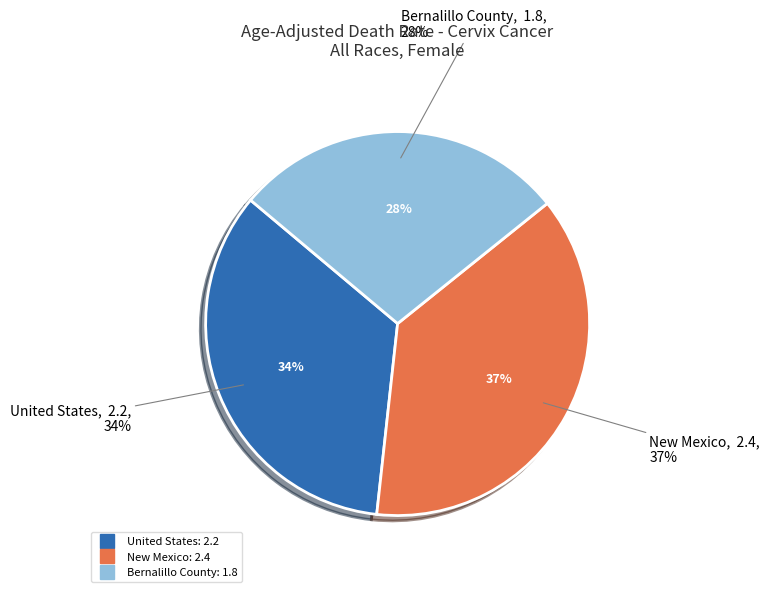

Is there any slice that represents more than half of the pie?

No